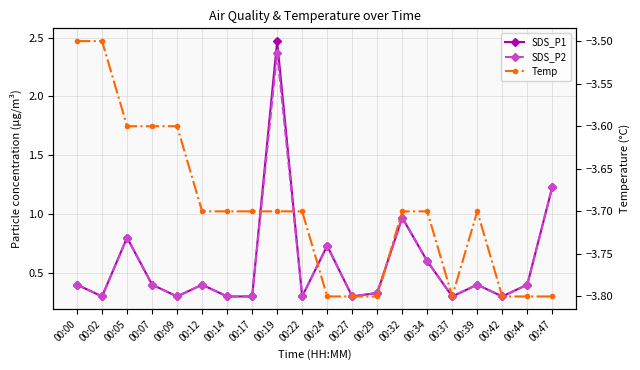

What is the total value across all series at 00:05?

-2.0